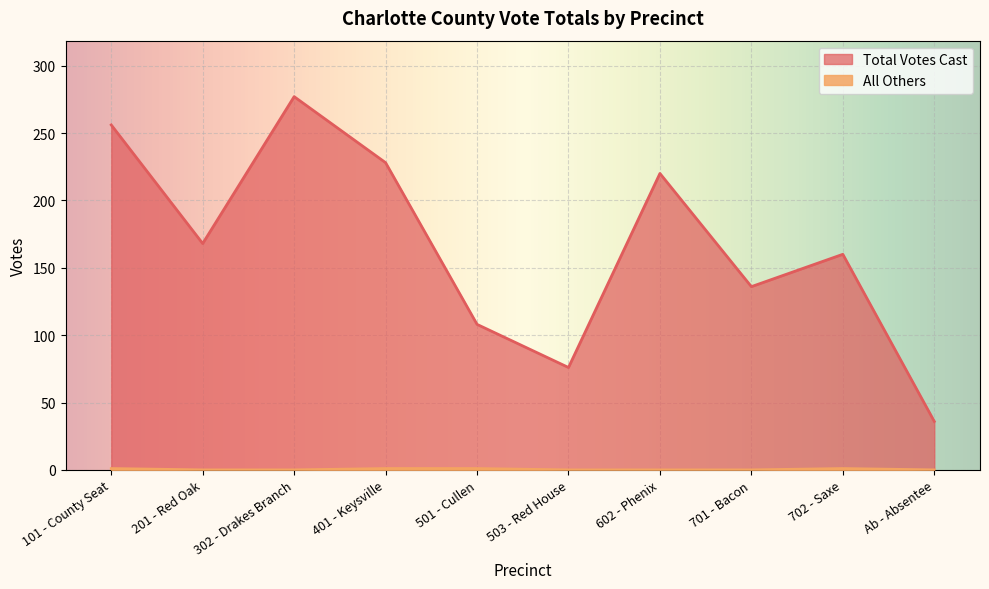

Reading left to right, extract all data points from this chart.

Total Votes Cast: 101 - County Seat=256	201 - Red Oak=168	302 - Drakes Branch=277	401 - Keysville=228	501 - Cullen=108	503 - Red House=76	602 - Phenix=220	701 - Bacon=136	702 - Saxe=160	Ab - Absentee=36
All Others: 101 - County Seat=1	201 - Red Oak=0	302 - Drakes Branch=0	401 - Keysville=1	501 - Cullen=1	503 - Red House=0	602 - Phenix=0	701 - Bacon=0	702 - Saxe=1	Ab - Absentee=0